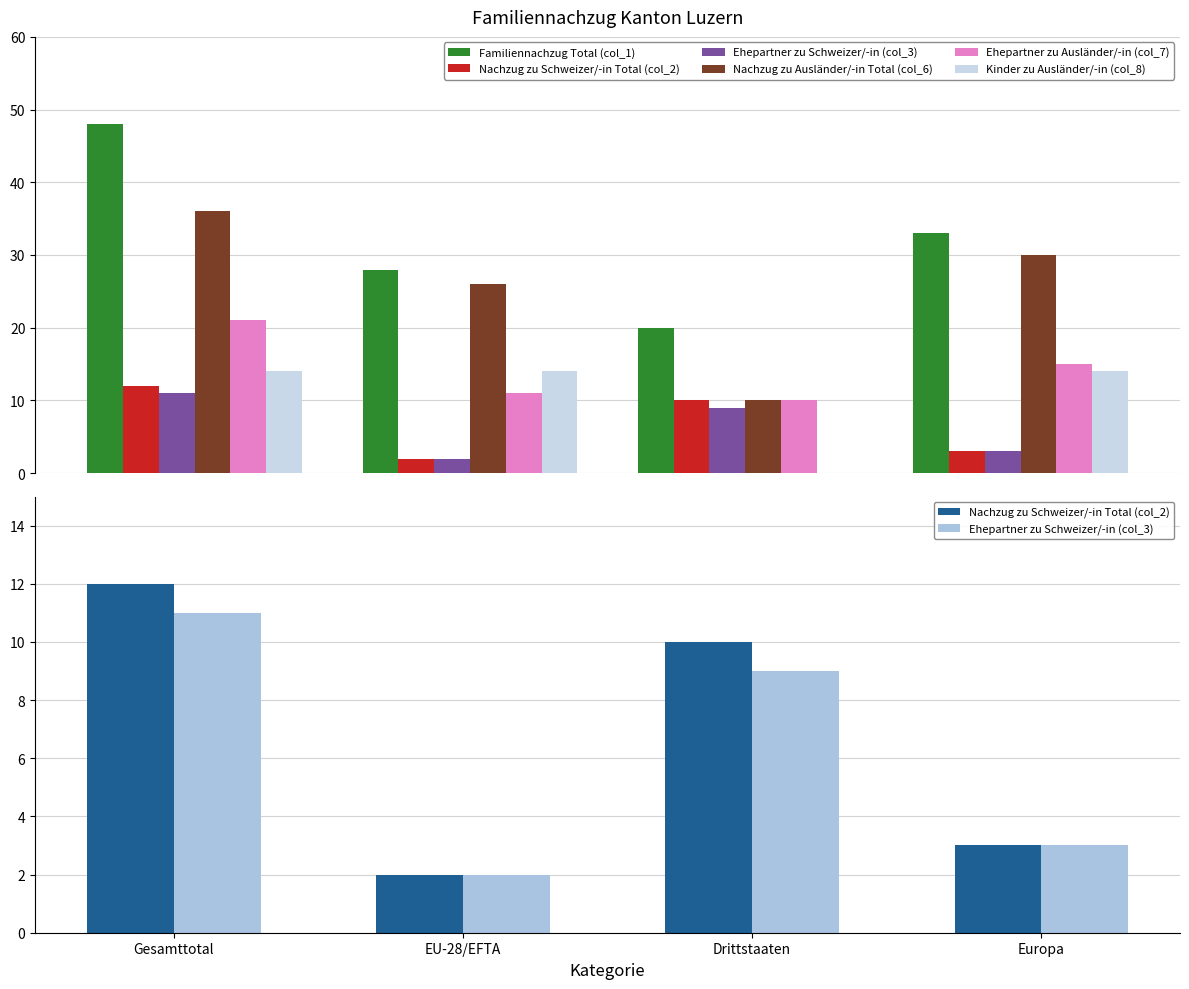

What position from the right is Gesamttotal?

4